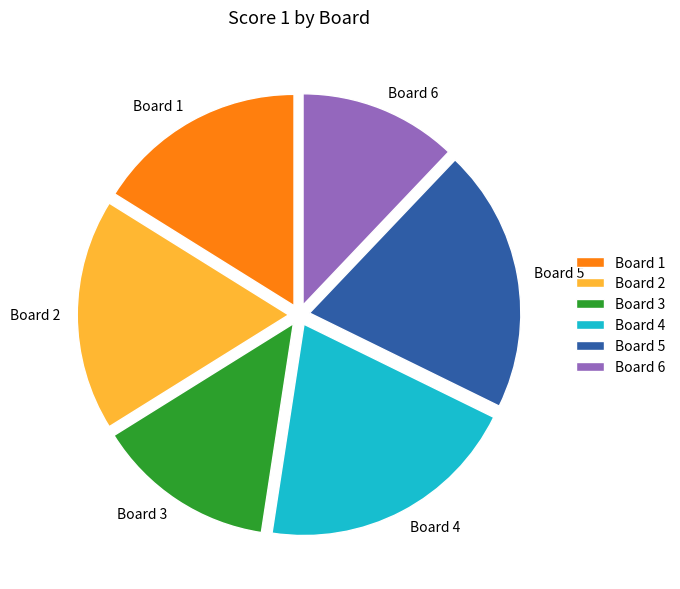

True or false: Board 4 accounts for 8% of the total.

False